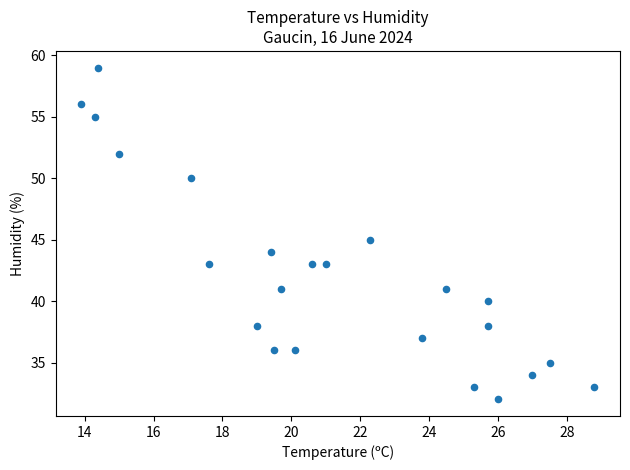

What is the range of Y values (max minus min)?

27